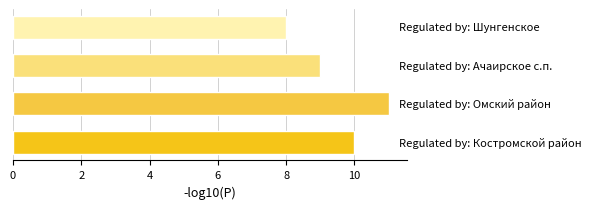

What is the difference between the maximum and minimum values?

3